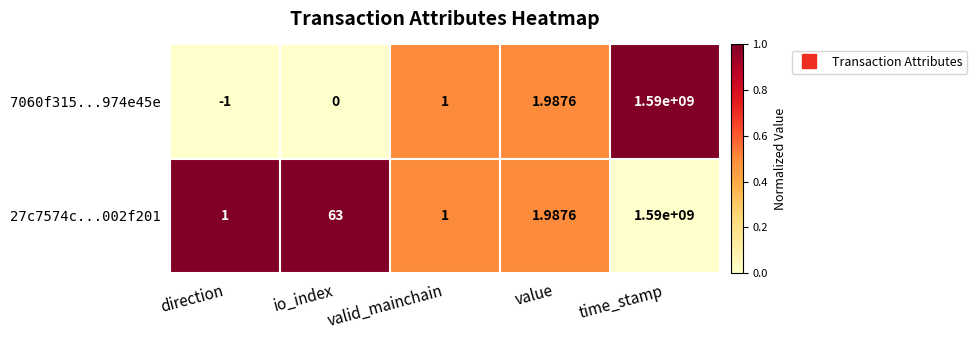

At which category is the sum across all series the highest?

time_stamp